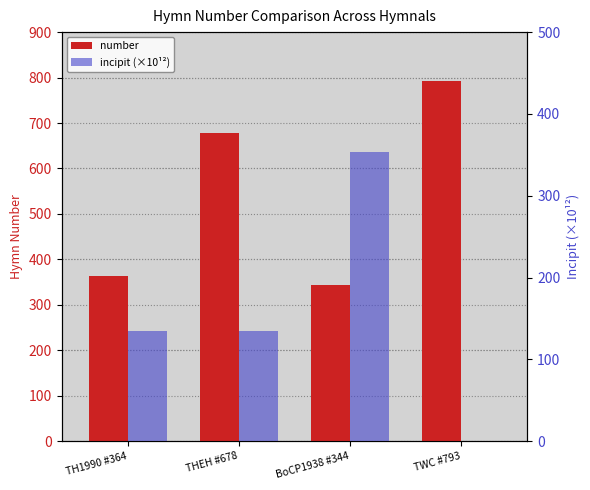

Which series has the largest total across all categories?

number